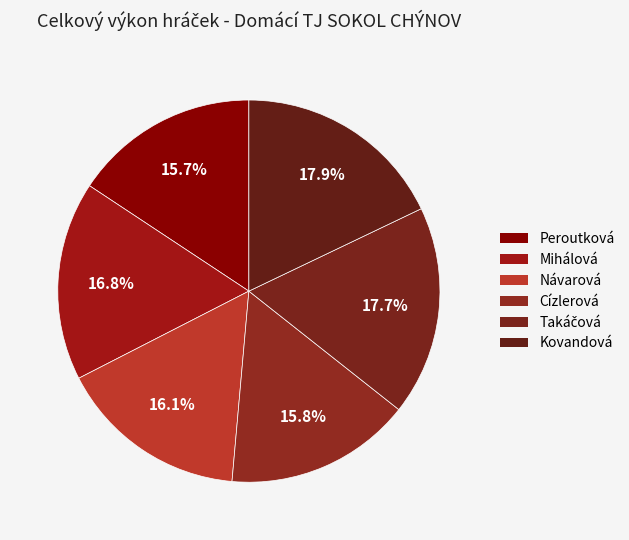

Count the number of slices in the pie.

6